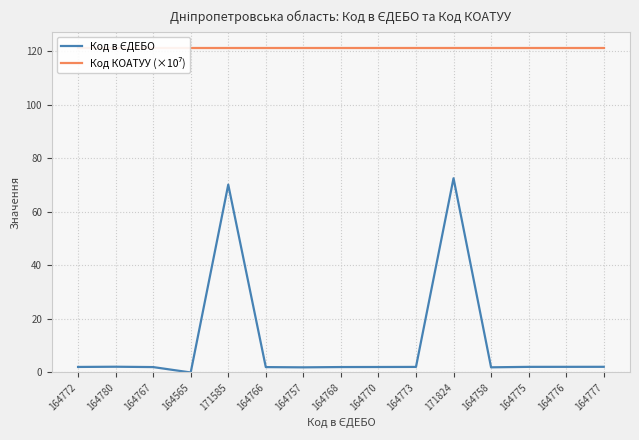

Read the Код в ЄДЕБО value at 164776.

2.1